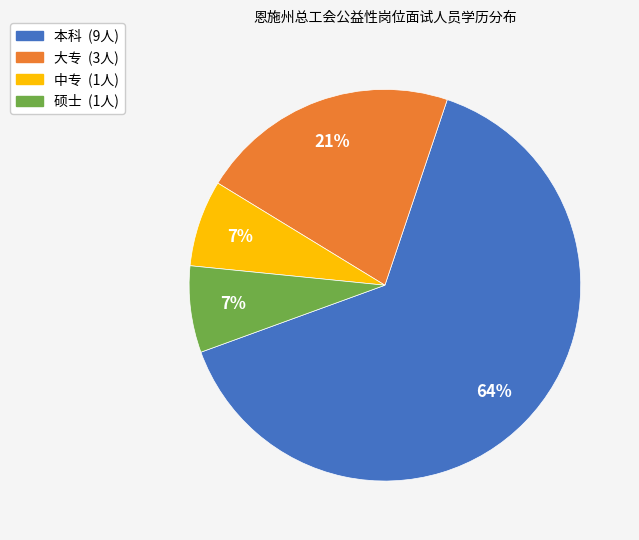

To the nearest percent, what is the average slice percentage?

25%